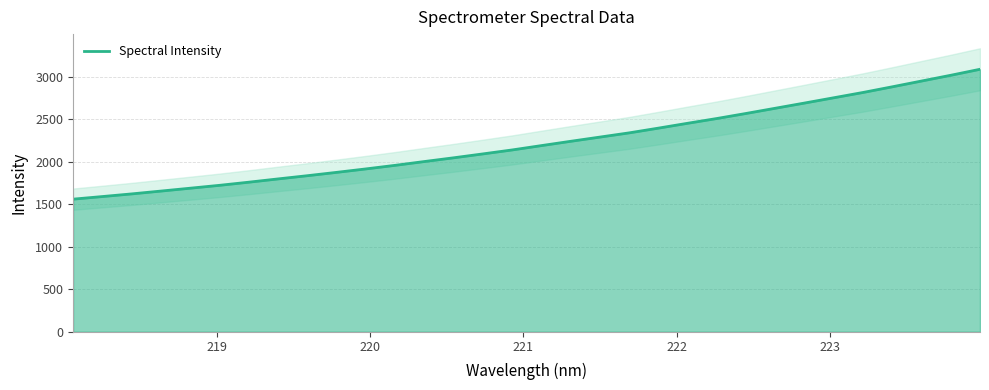

Does the chart display data point markers on the line(s)?

No